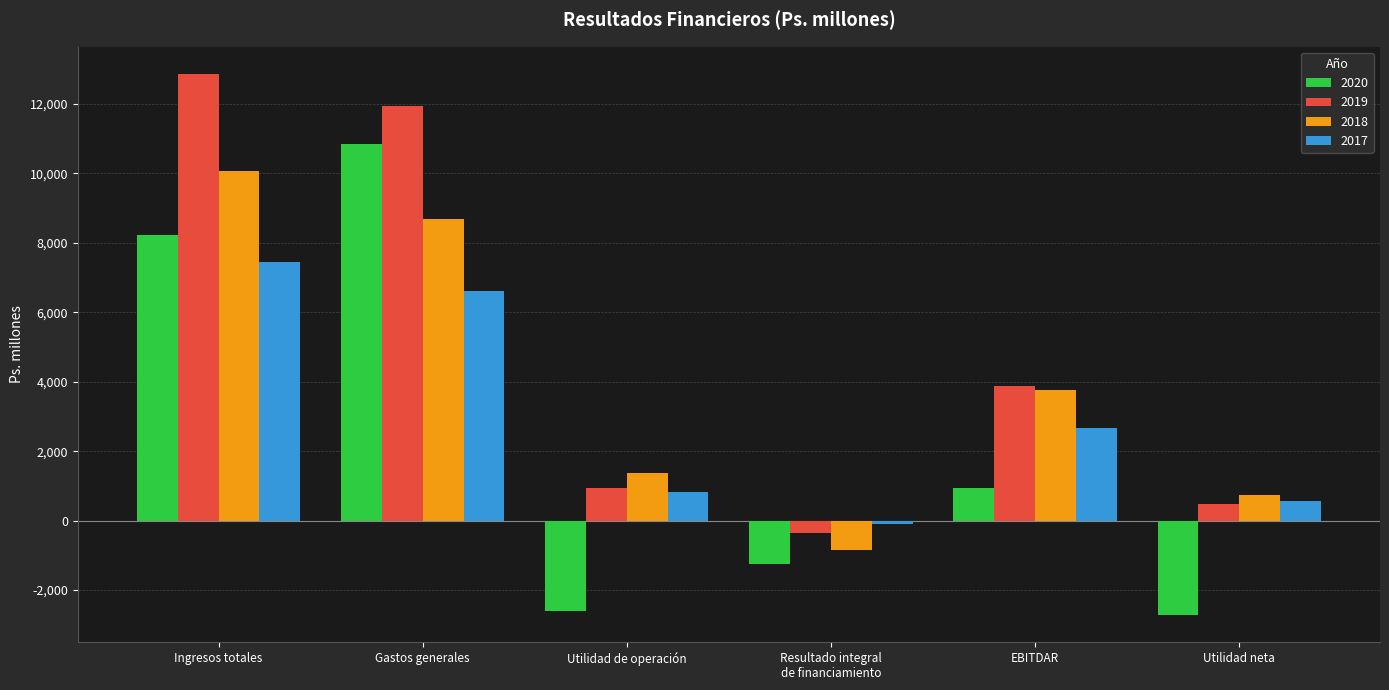

True or false: 2017 has a value of -99 at Resultado integral
de financiamiento.

True